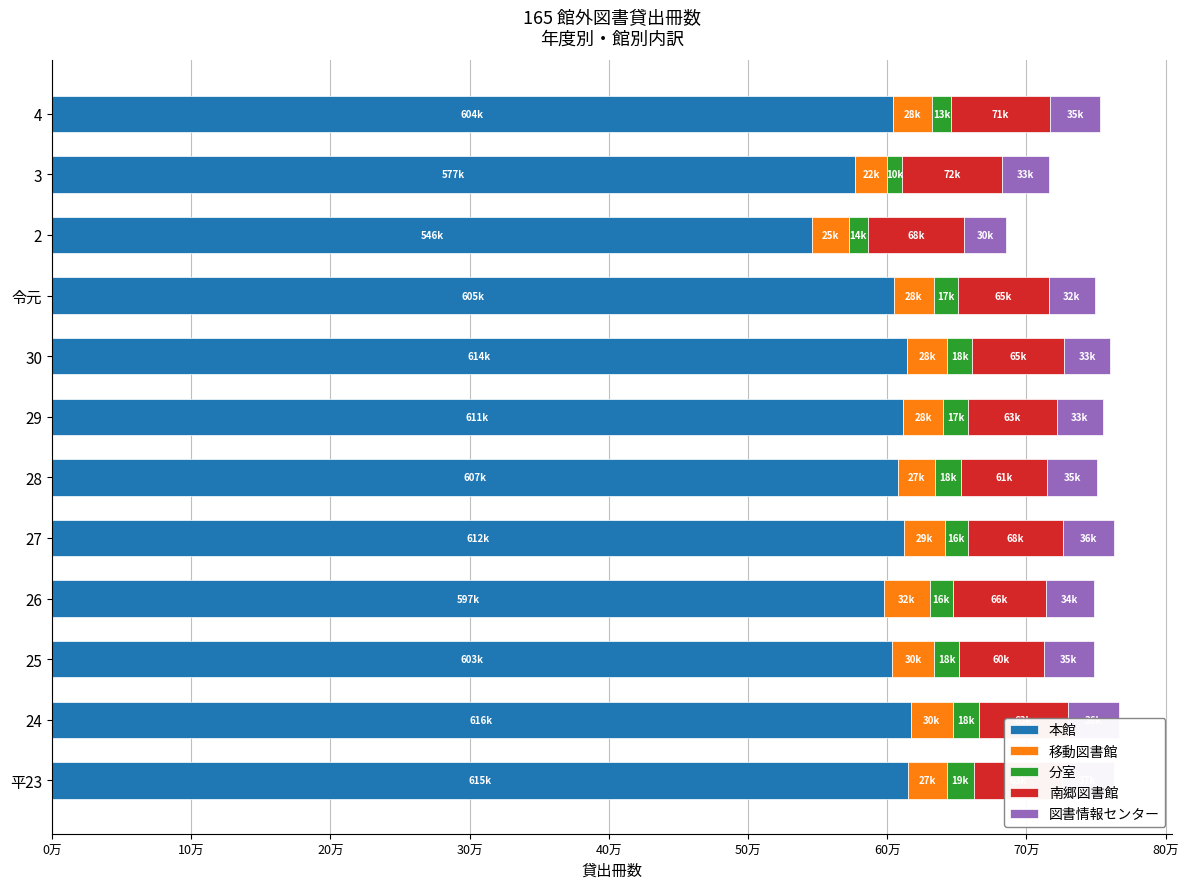

What are all the series names shown in the legend?

本館, 移動図書館, 分室, 南郷図書館, 図書情報センター